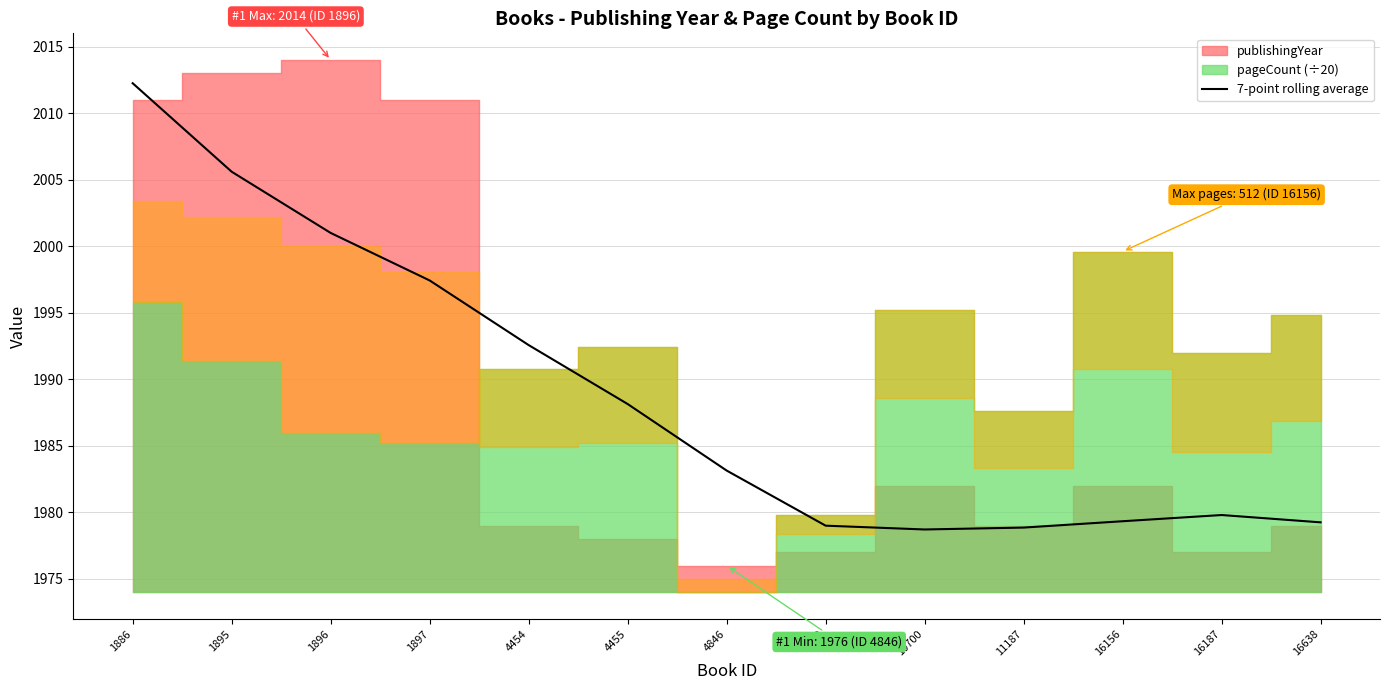

What is the ratio of the value at 16638 to the value at 1897?

1.0